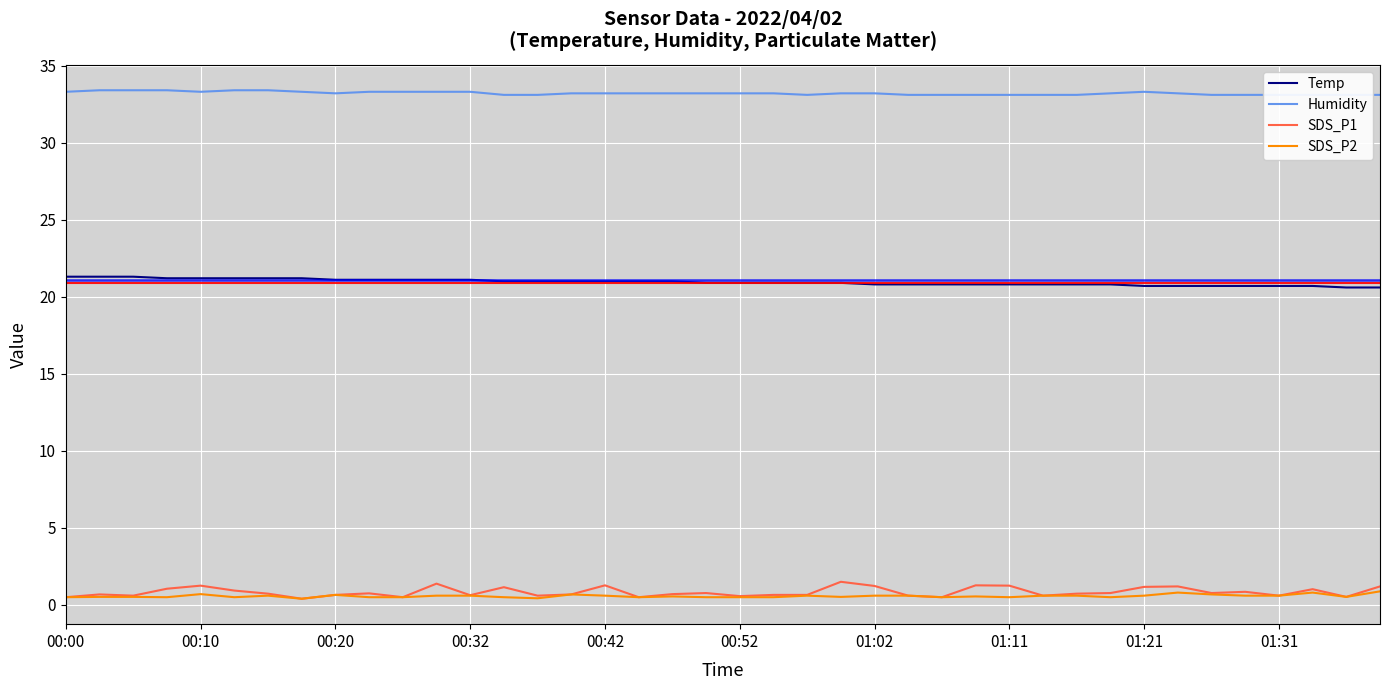

True or false: Temp and SDS_P1 cross at least once.

False